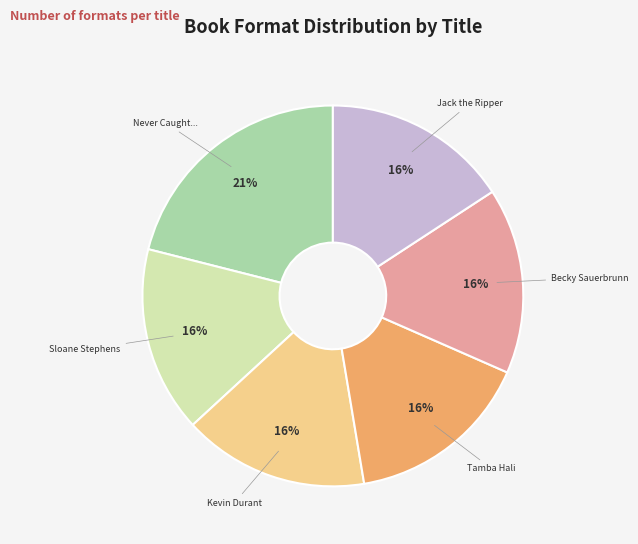

To the nearest percent, what portion does Sloane Stephens represent?

16%